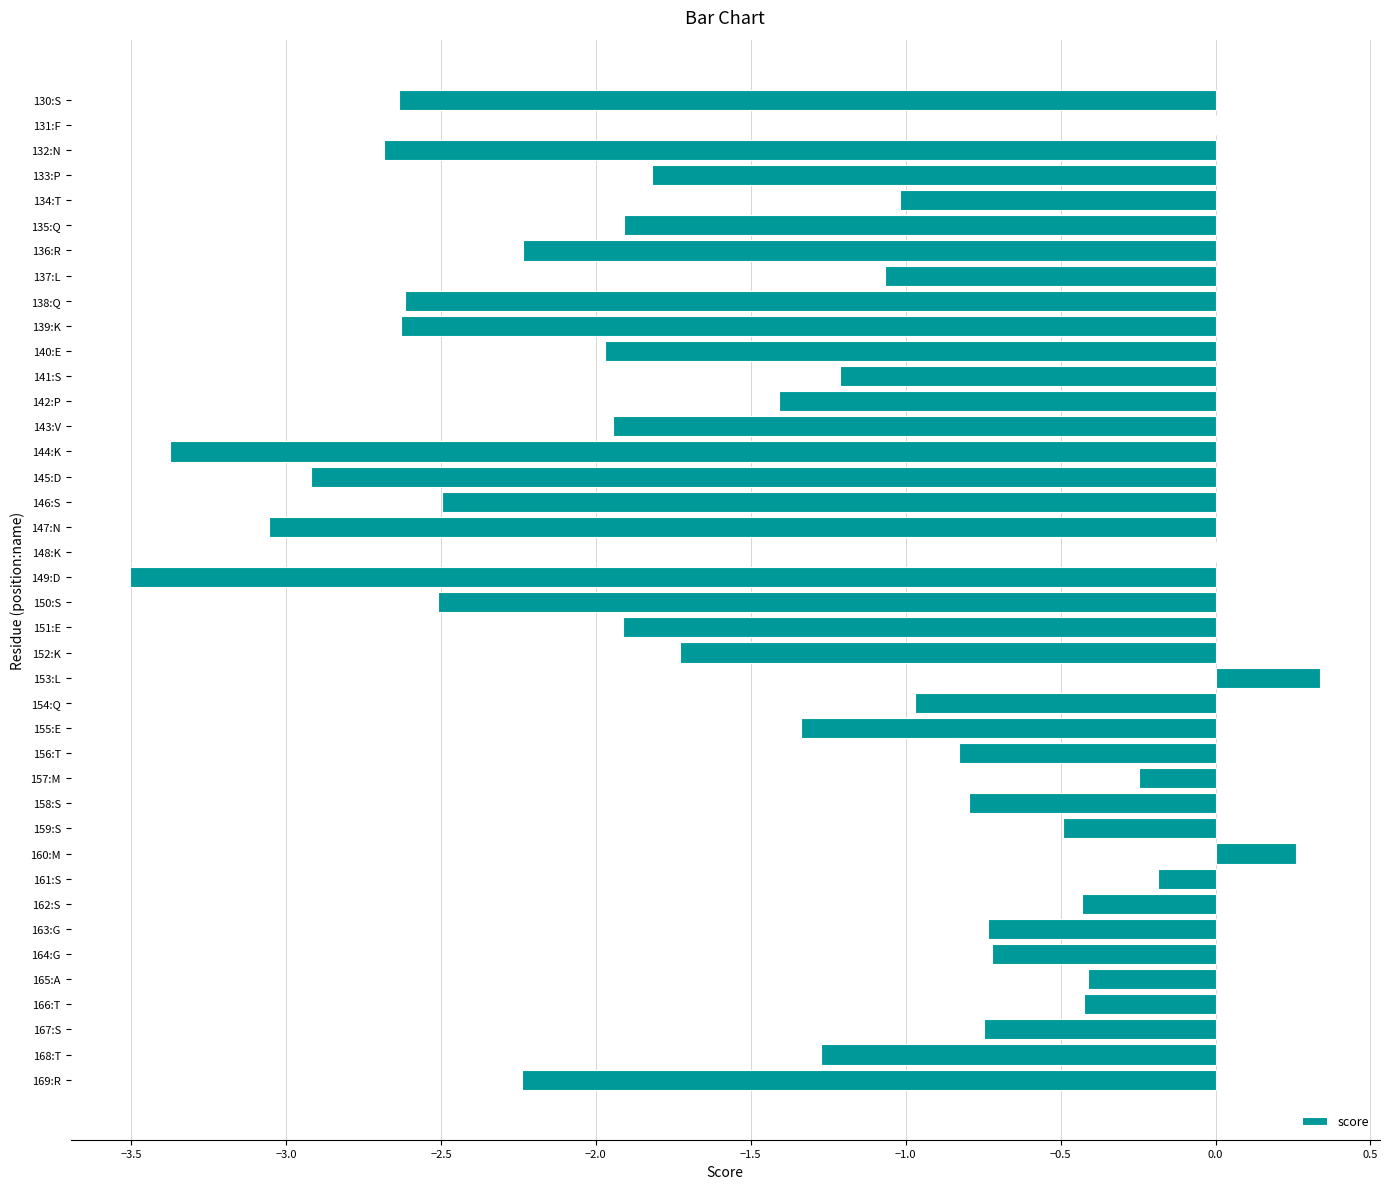

The chart shows a value of -3.4 at 150:S. True or false?

False